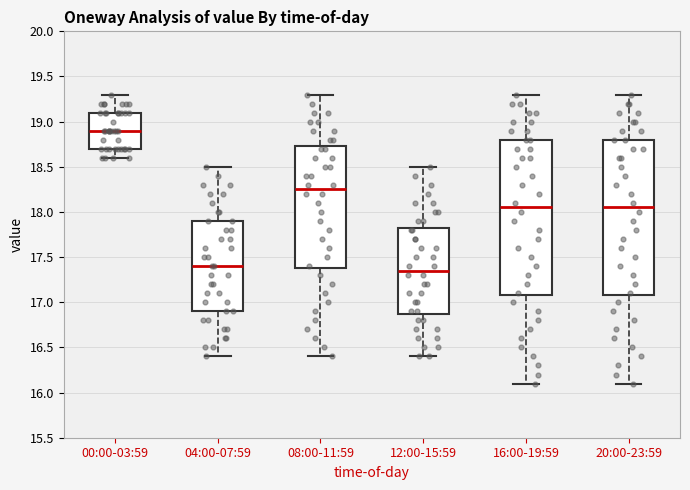

Where is the lower edge of the box for 16:00-19:59 on the y-axis? The values are not printed on the chart, so give them approximately, as read against the axis.

17.10